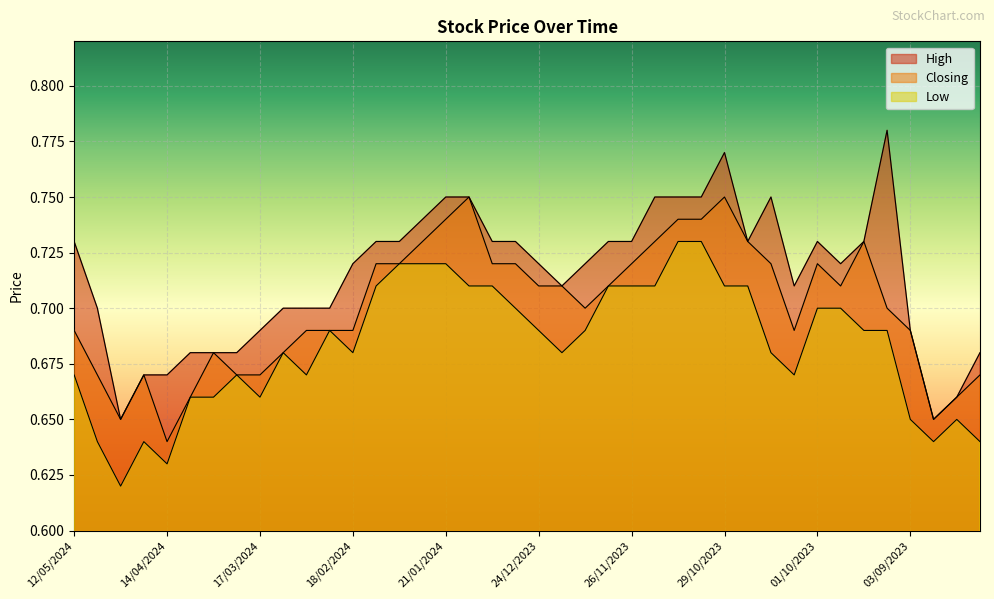

Rank the series by their average value, from lowest to highest.

Low, Closing, High